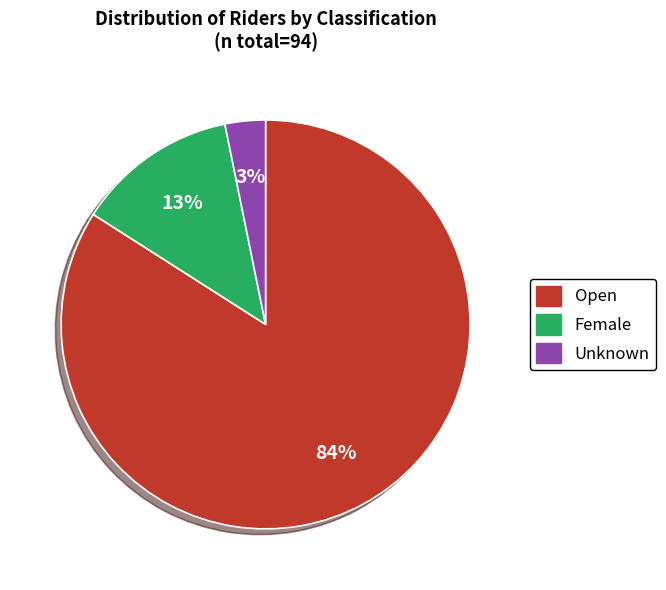

To the nearest percent, what is the average slice percentage?

33%